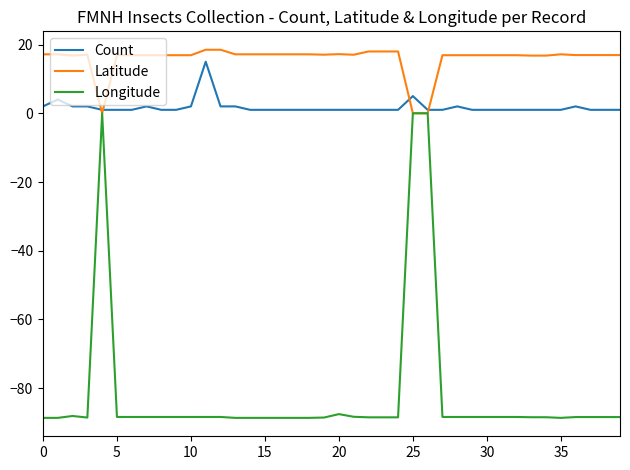

Which series has the widest spread of values?

Longitude